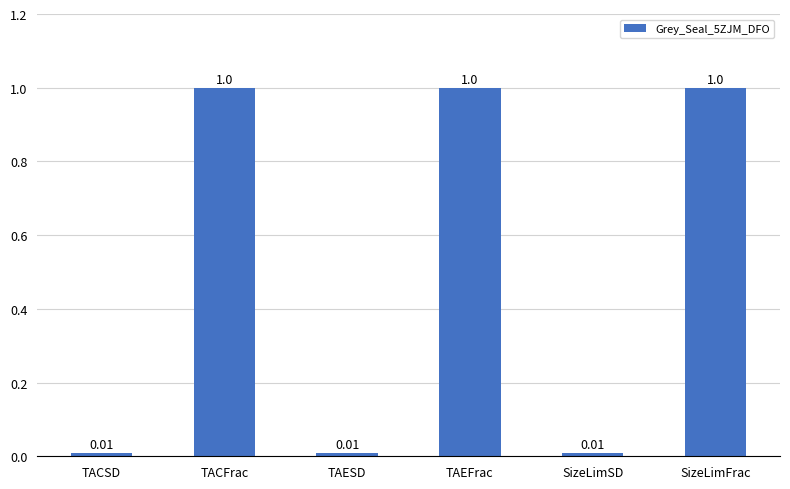

Are the bars horizontal?

No